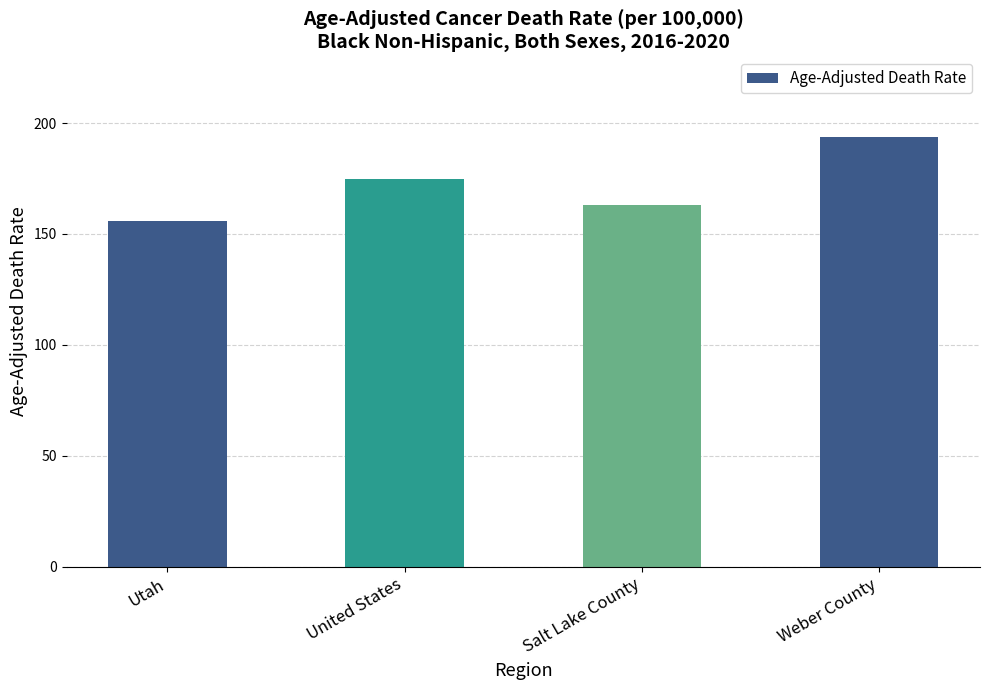

What is the label of the 4th bar from the right?

Utah